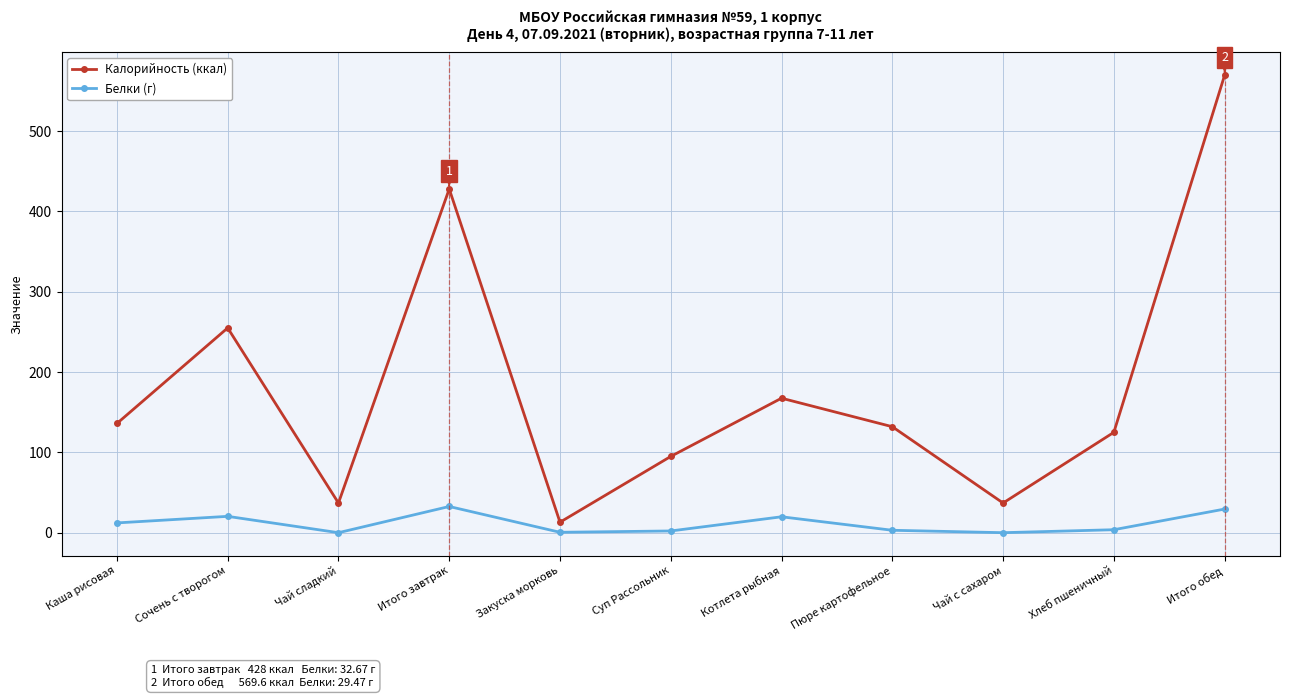

Is this an area chart (filled region under the line)?

No